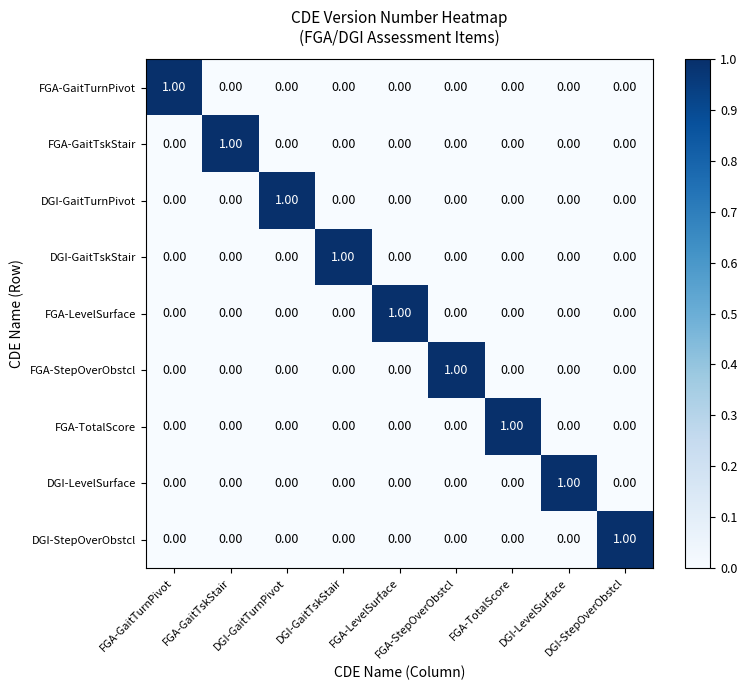

At how many categories does at least one series exceed 0?

9